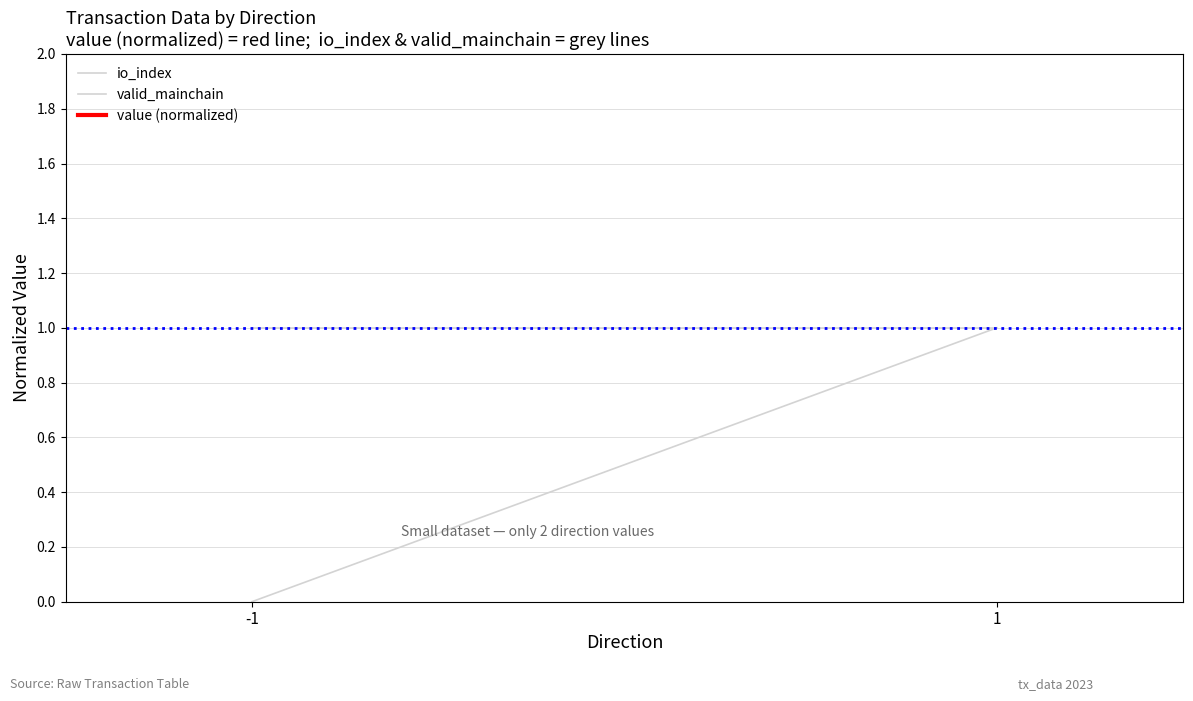

What is the sum of all io_index values?

1.0